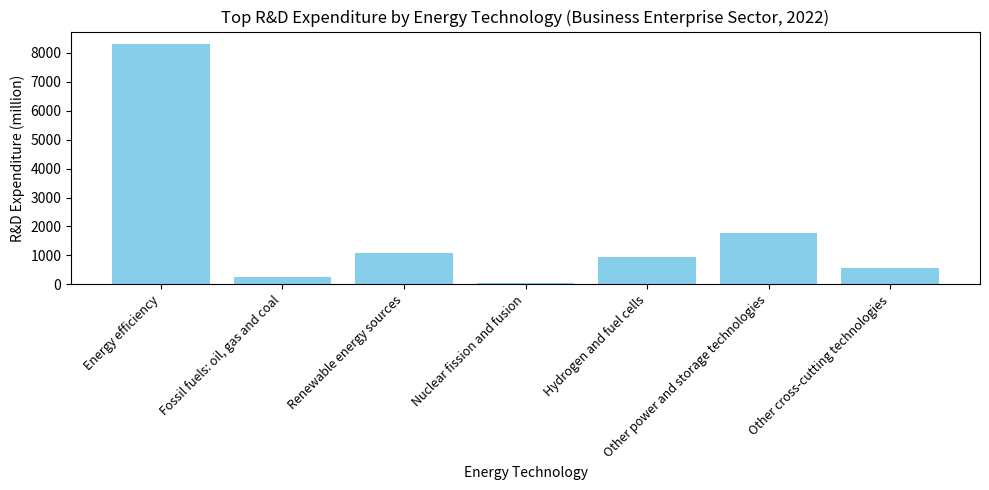

What position from the right is Energy efficiency?

7